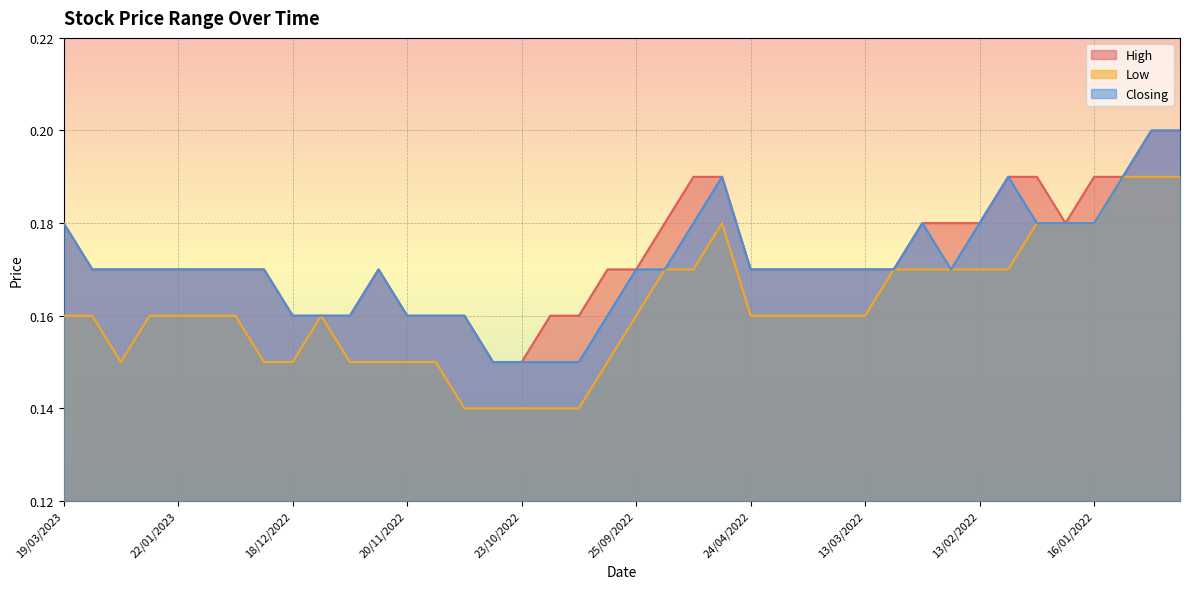

What is the value of the High point at the 11th from the left?

0.2